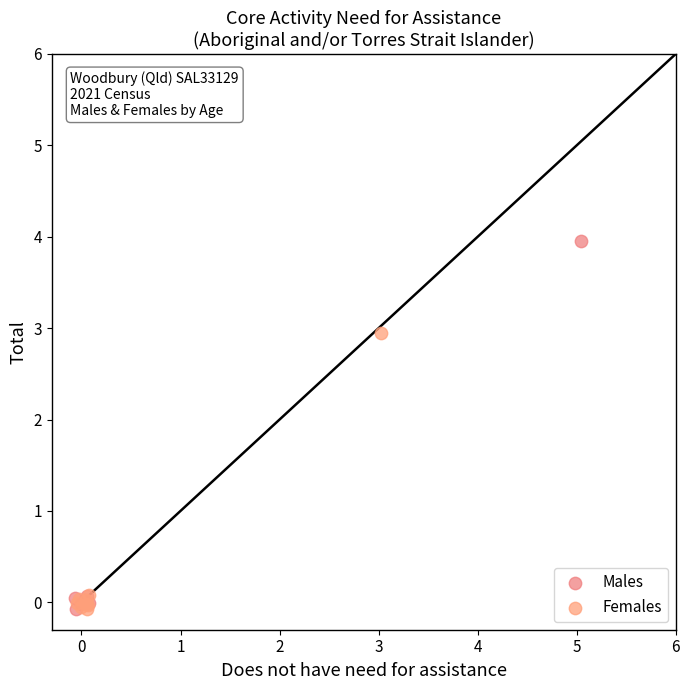

Which series reaches the maximum Y coordinate?

Males